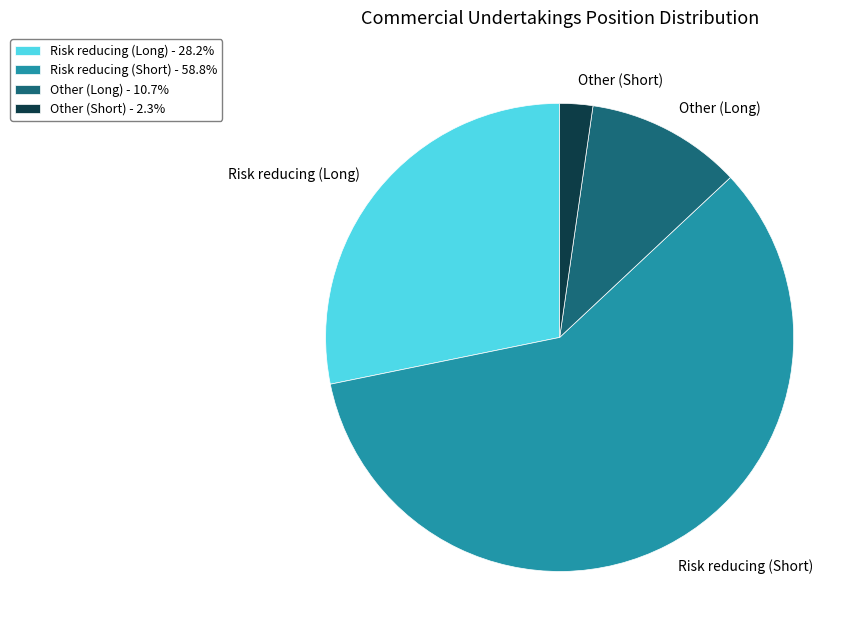

What is the majority slice?

Risk reducing (Short)